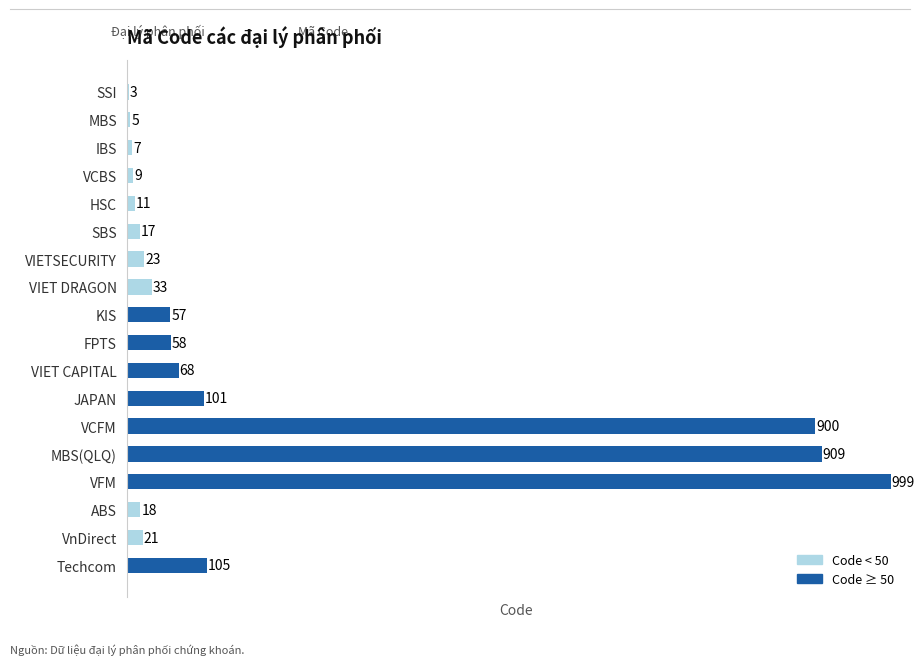

What is the average value?

186